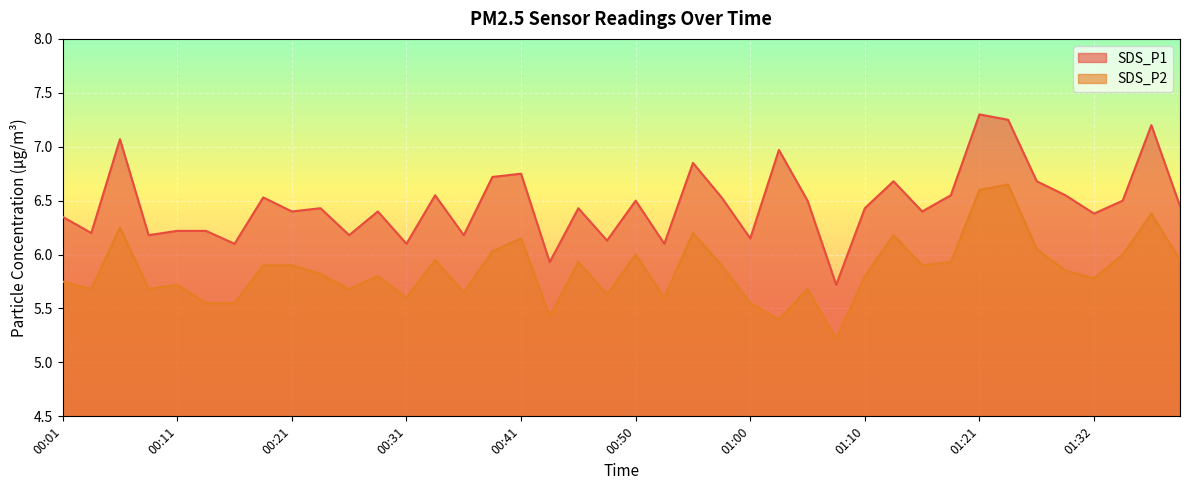

Reading left to right, extract all data points from this chart.

SDS_P1: 6.3	6.2	7.1	6.2	6.2	6.2	6.1	6.5	6.4	6.4	6.2	6.4	6.1	6.5	6.2	6.7	6.8	5.9	6.4	6.1	6.5	6.1	6.8	6.5	6.2	7.0	6.5	5.7	6.4	6.7	6.4	6.5	7.3	7.2	6.7	6.5	6.4	6.5	7.2	6.5
SDS_P2: 5.8	5.7	6.2	5.7	5.7	5.5	5.5	5.9	5.9	5.8	5.7	5.8	5.6	6.0	5.7	6.0	6.2	5.4	5.9	5.6	6.0	5.6	6.2	5.9	5.5	5.4	5.7	5.2	5.8	6.2	5.9	5.9	6.6	6.7	6.0	5.8	5.8	6.0	6.4	6.0